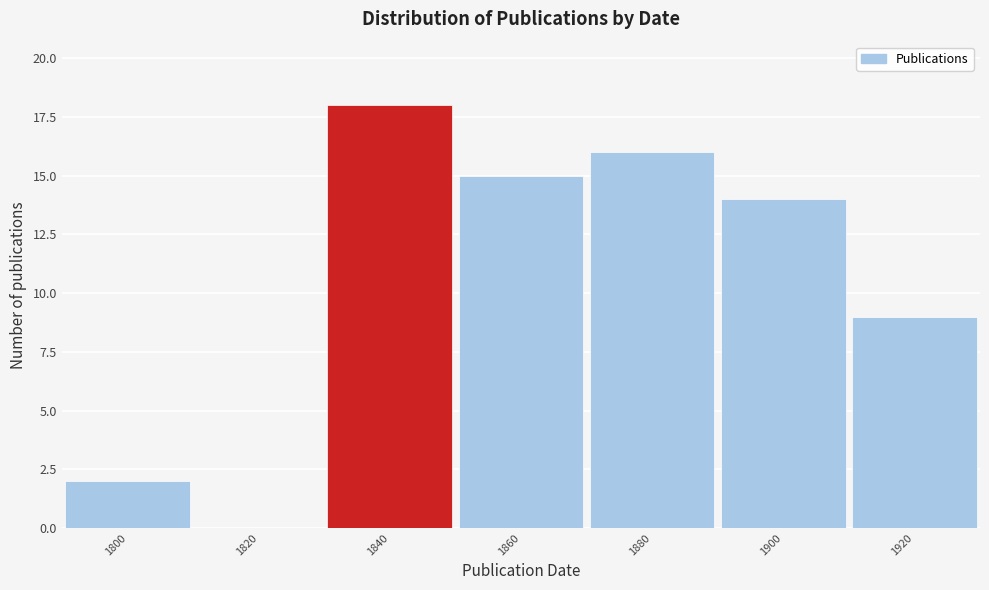

Reading left to right, extract all data points from this chart.

1800=2	1820=0	1840=18	1860=15	1880=16	1900=14	1920=9